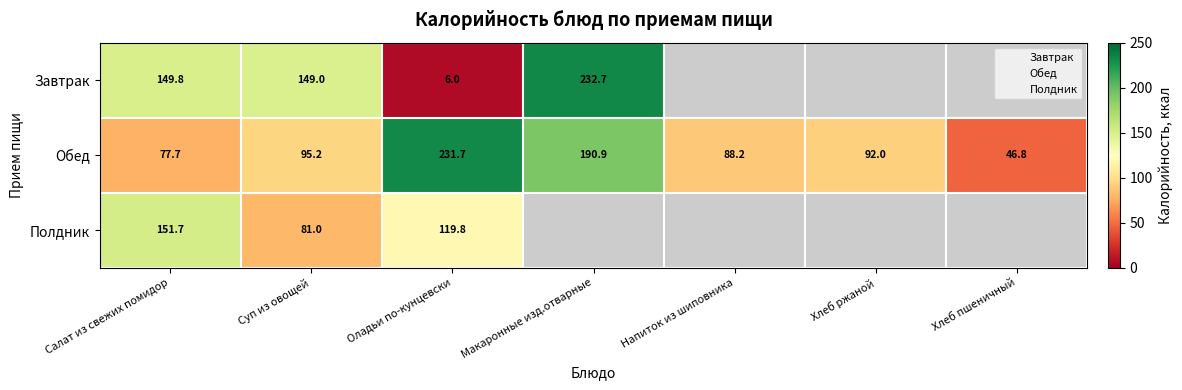

What is the highest value of the Завтрак series?

232.7